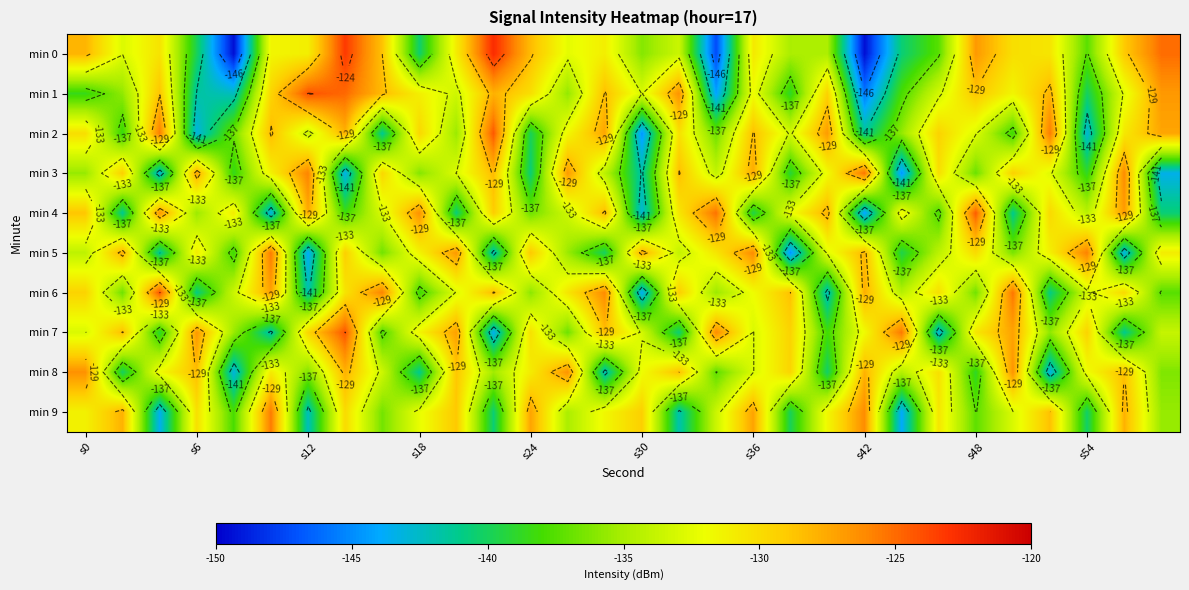

Where is min 2 nearest to the value -134?

s12